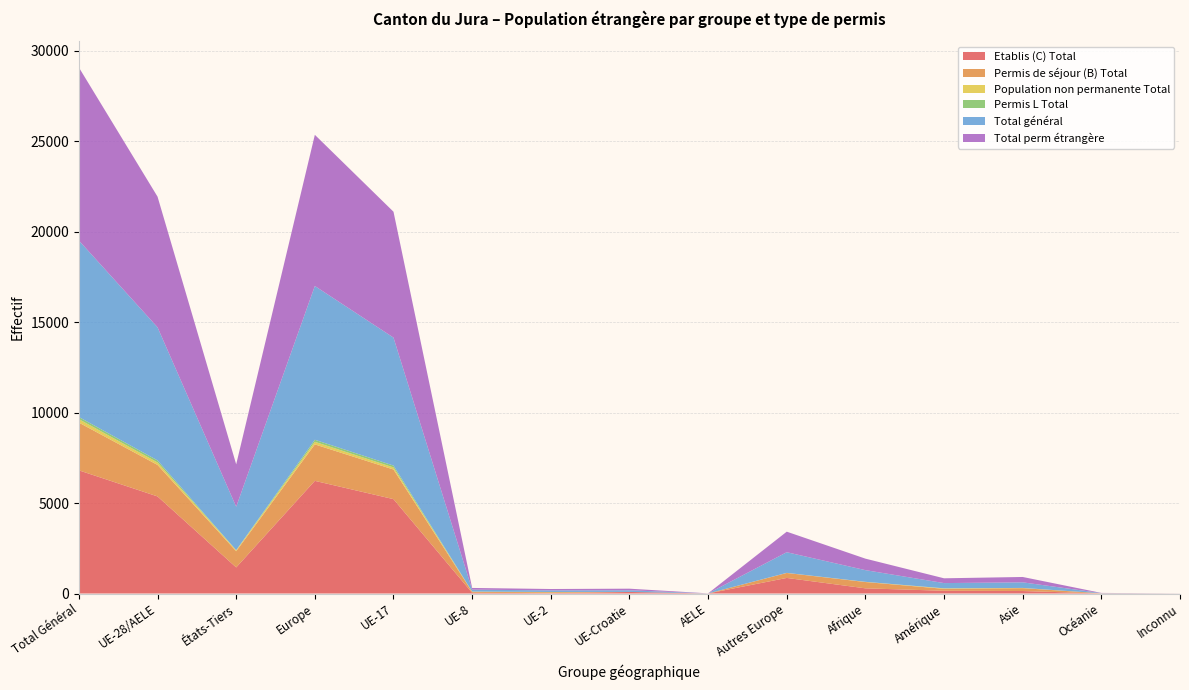

Reading left to right, what are all the values shown in this chart?

Etablis (C) Total: Total Général=6806	UE-28/AELE=5364	États-Tiers=1442	Europe=6225	UE-17=5215	UE-8=38	UE-2=22	UE-Croatie=86	AELE=3	Autres Europe=861	Afrique=286	Amérique=152	Asie=138	Océanie=4	Inconnu=1
Permis de séjour (B) Total: Total Général=2637	UE-28/AELE=1741	États-Tiers=896	Europe=2015	UE-17=1637	UE-8=53	UE-2=48	UE-Croatie=3	AELE=0	Autres Europe=274	Afrique=349	Amérique=107	Asie=158	Océanie=7	Inconnu=1
Population non permanente Total: Total Général=190	UE-28/AELE=137	États-Tiers=53	Europe=143	UE-17=115	UE-8=13	UE-2=9	UE-Croatie=0	AELE=0	Autres Europe=6	Afrique=11	Amérique=23	Asie=13	Océanie=0	Inconnu=0
Permis L Total: Total Général=119	UE-28/AELE=113	États-Tiers=6	Europe=113	UE-17=103	UE-8=3	UE-2=7	UE-Croatie=0	AELE=0	Autres Europe=0	Afrique=0	Amérique=6	Asie=0	Océanie=0	Inconnu=0
Total général: Total Général=9752	UE-28/AELE=7355	États-Tiers=2397	Europe=8496	UE-17=7070	UE-8=107	UE-2=86	UE-Croatie=89	AELE=3	Autres Europe=1141	Afrique=646	Amérique=288	Asie=309	Océanie=11	Inconnu=2
Total perm étrangère: Total Général=9562	UE-28/AELE=7218	États-Tiers=2344	Europe=8353	UE-17=6955	UE-8=94	UE-2=77	UE-Croatie=89	AELE=3	Autres Europe=1135	Afrique=635	Amérique=265	Asie=296	Océanie=11	Inconnu=2